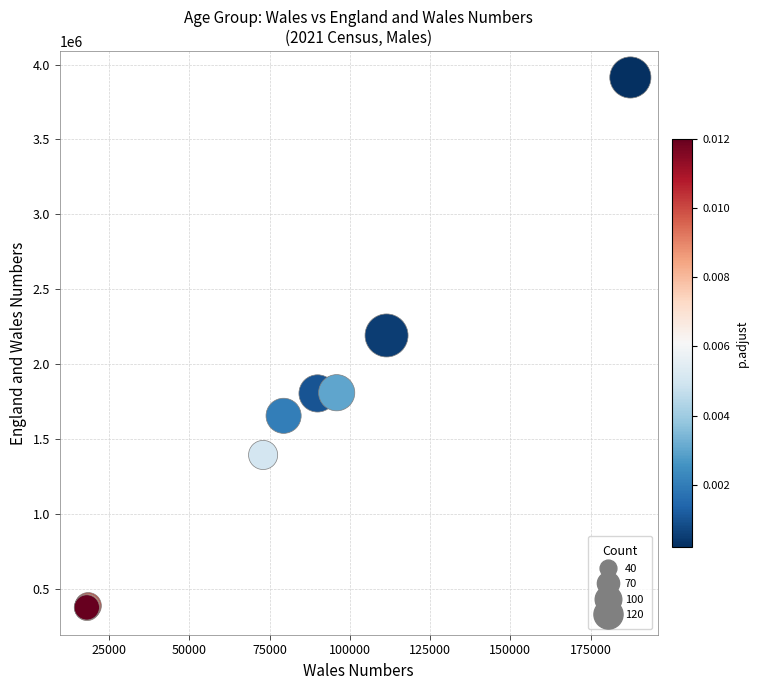

What Y value in the scatter plot is closest to 2141906?

2191114